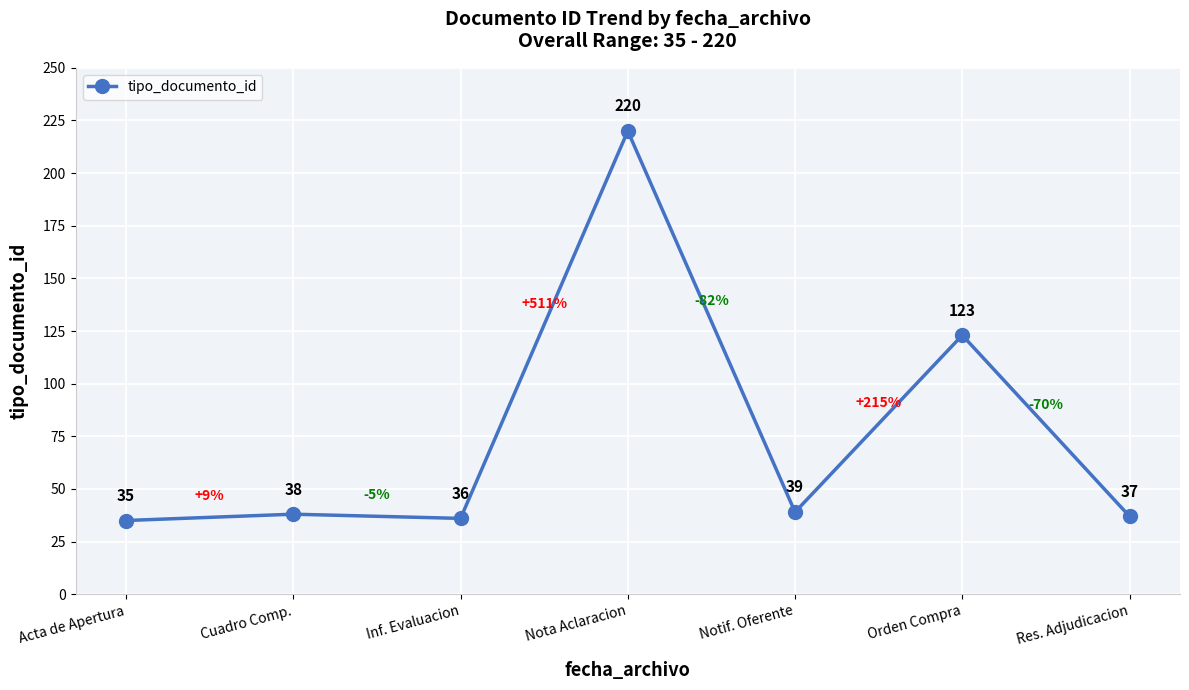

How many interior local peaks (higher than both neighbors) does the data have?

3